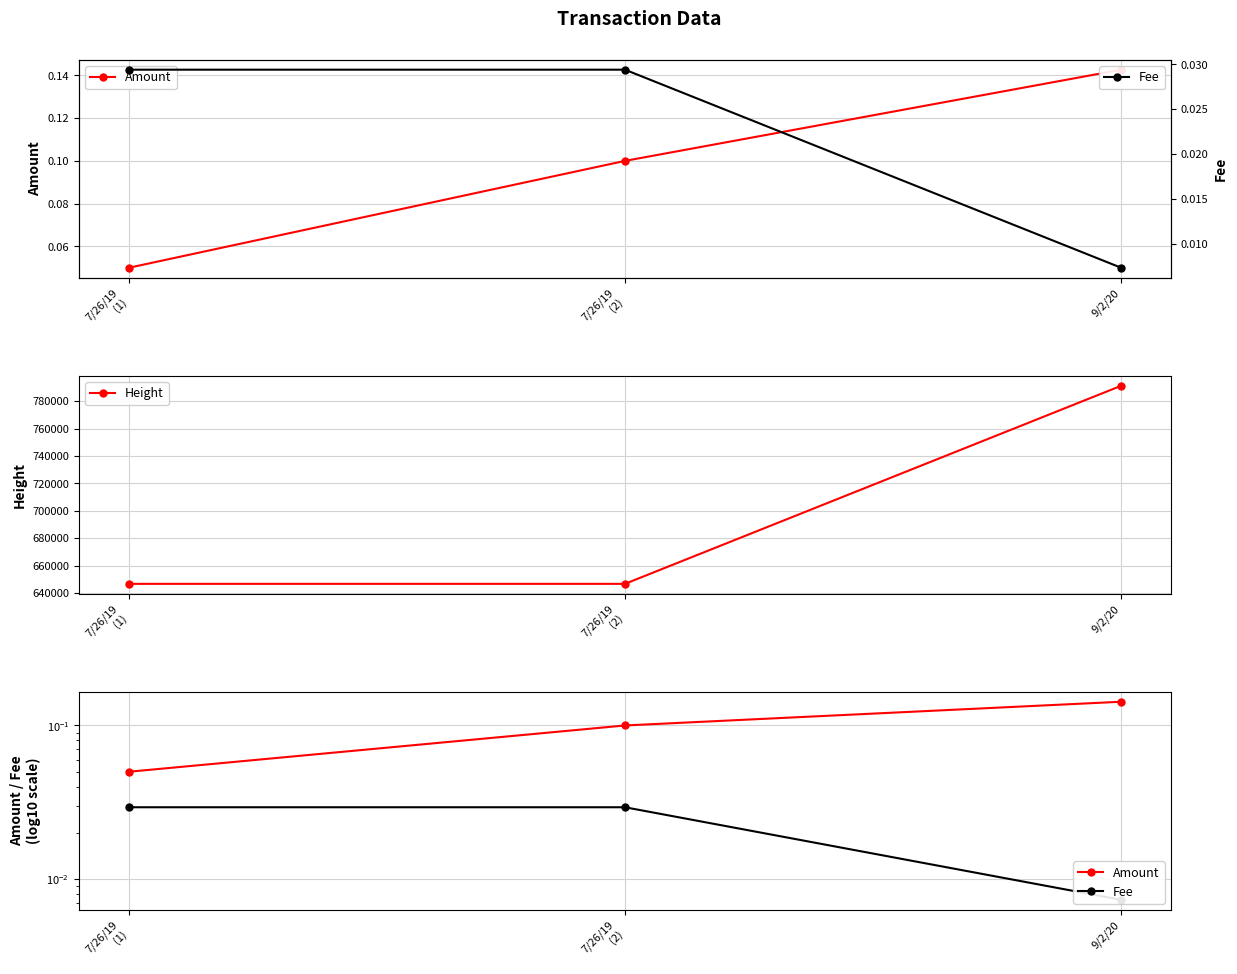

Which series changed the most between 7/26/19
(2) and 9/2/20?

Height